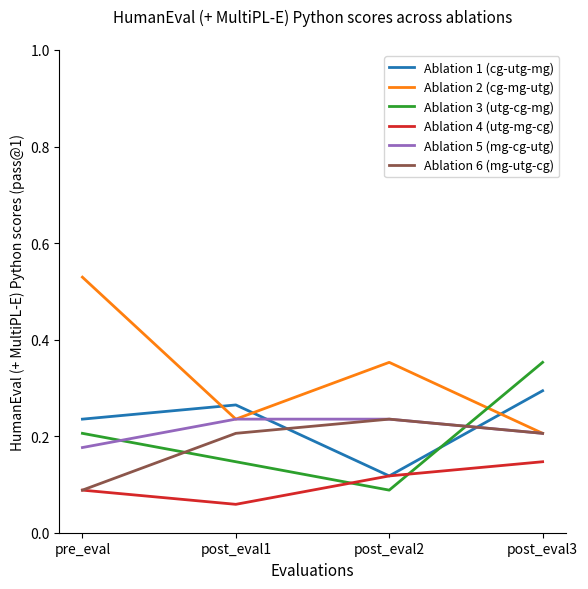

What are all the series names shown in the legend?

Ablation 1 (cg-utg-mg), Ablation 2 (cg-mg-utg), Ablation 3 (utg-cg-mg), Ablation 4 (utg-mg-cg), Ablation 5 (mg-cg-utg), Ablation 6 (mg-utg-cg)